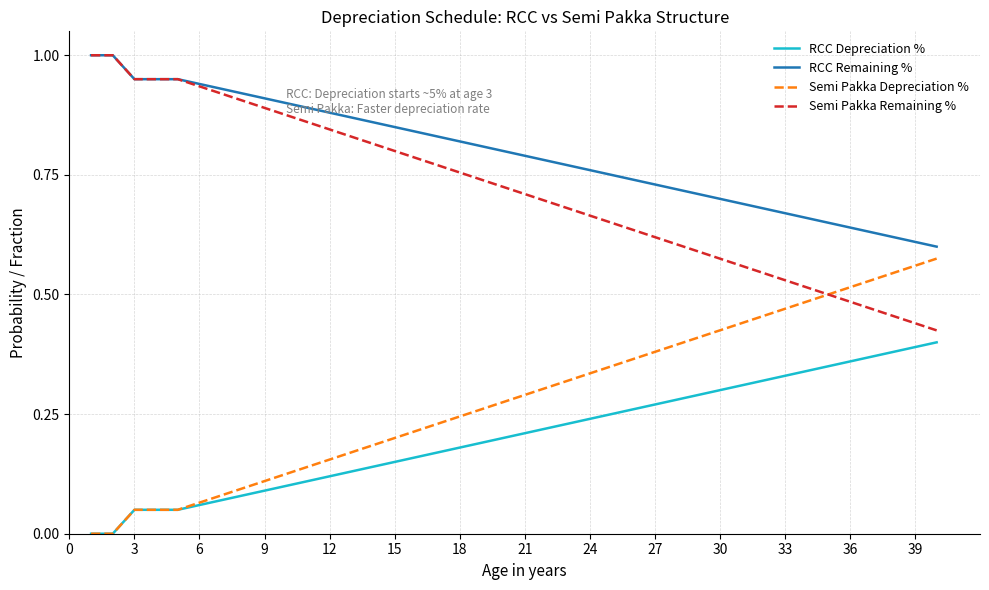

True or false: RCC Depreciation % and RCC Remaining % cross at least once.

False